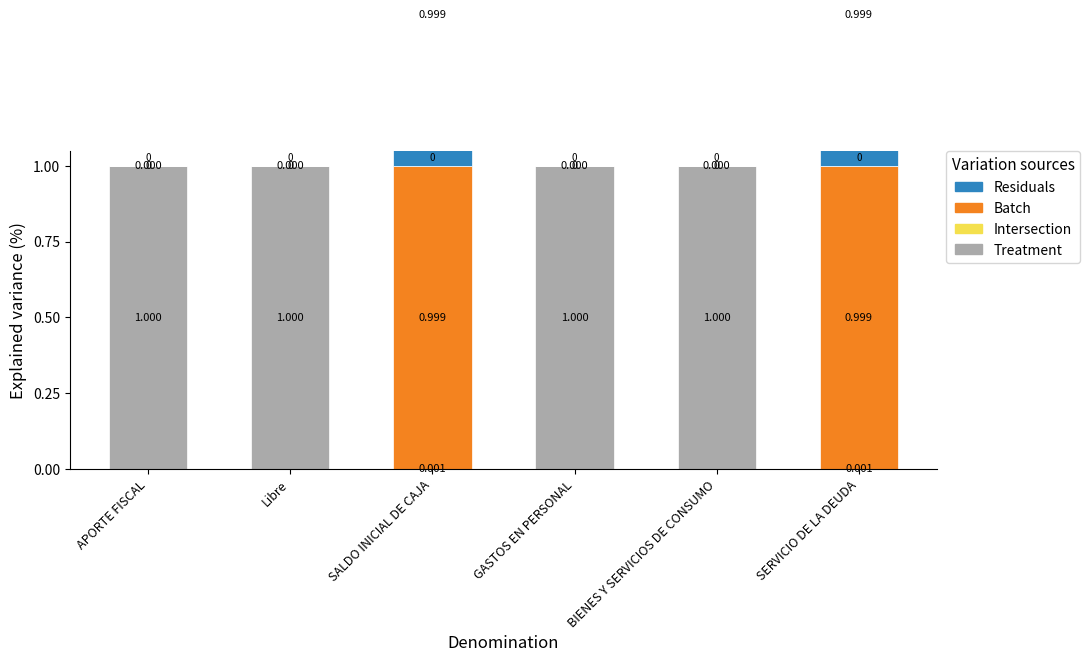

What is the label of the 5th bar from the right?

Libre